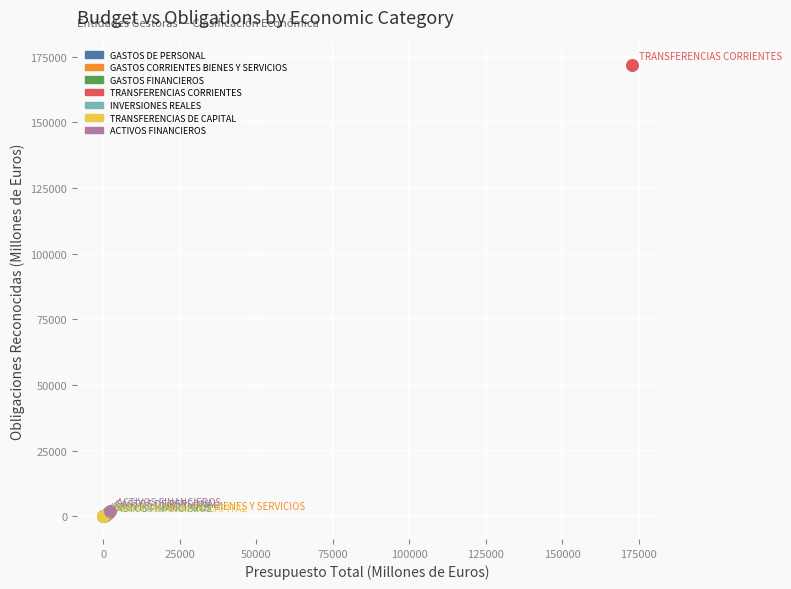

What are all the series names shown in the legend?

GASTOS DE PERSONAL, GASTOS CORRIENTES BIENES Y SERVICIOS, GASTOS FINANCIEROS, TRANSFERENCIAS CORRIENTES, INVERSIONES REALES, TRANSFERENCIAS DE CAPITAL, ACTIVOS FINANCIEROS